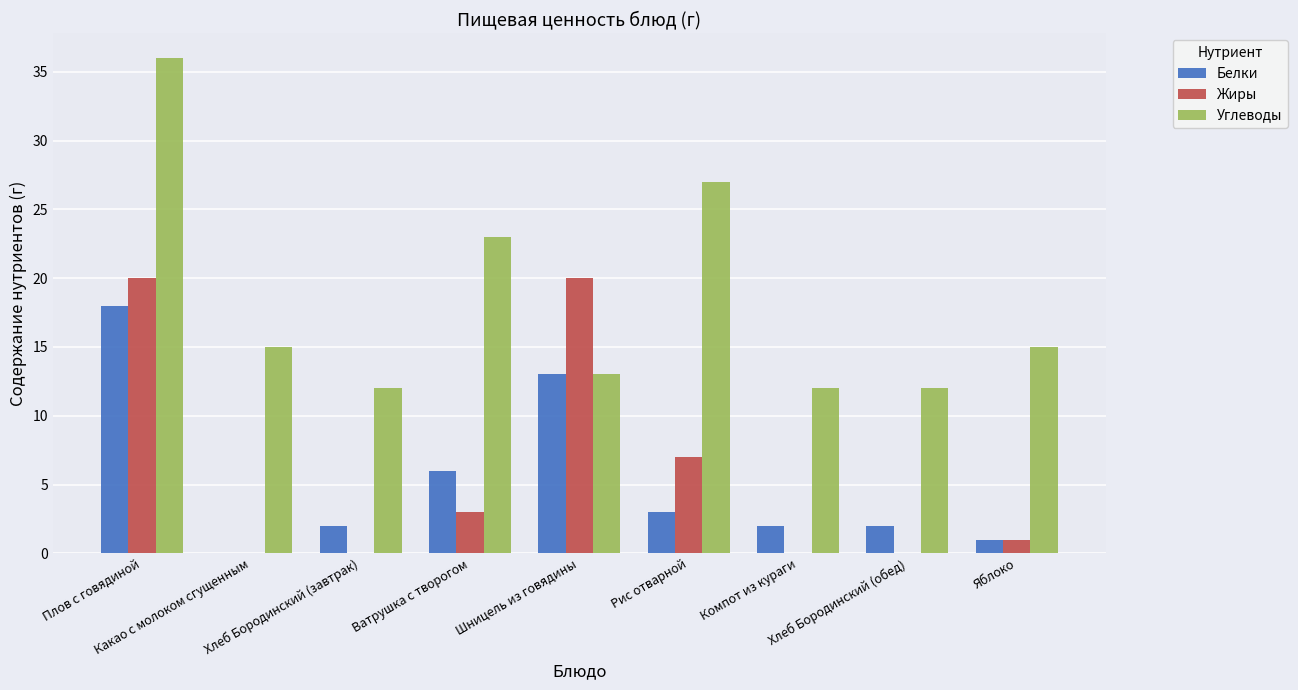

How many groups of bars are there?

9